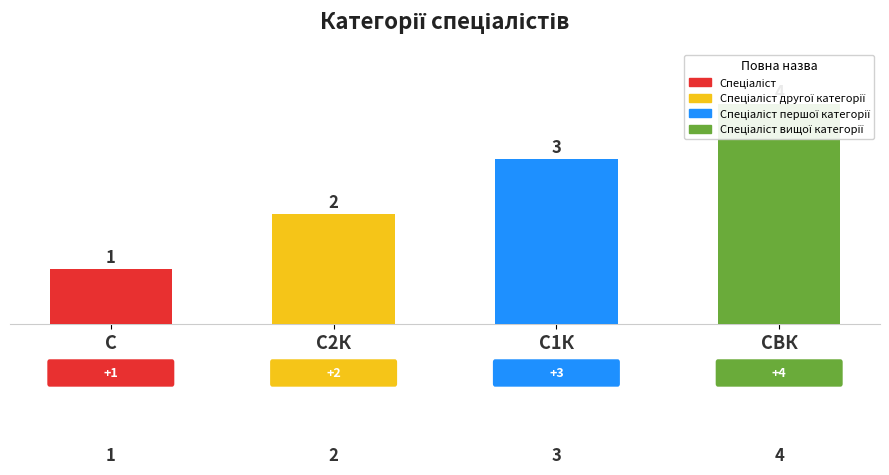

Between С1К and С, which is larger?

С1К